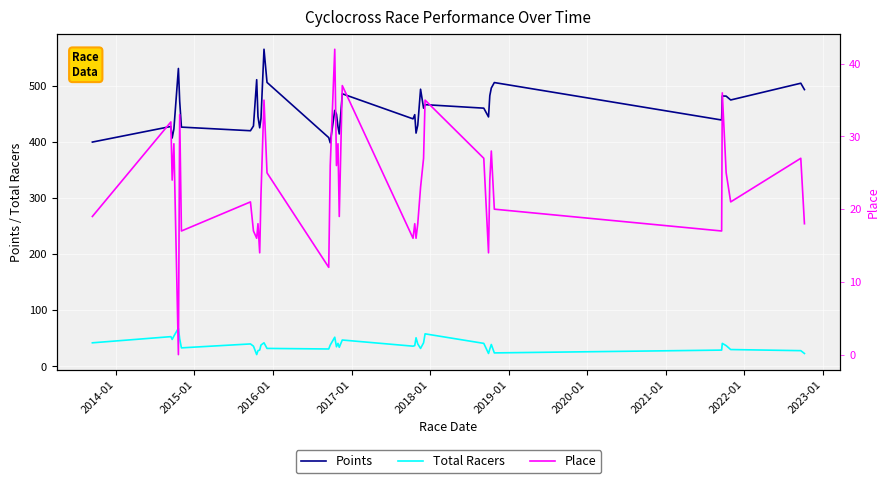

How many data points does each series have?

40